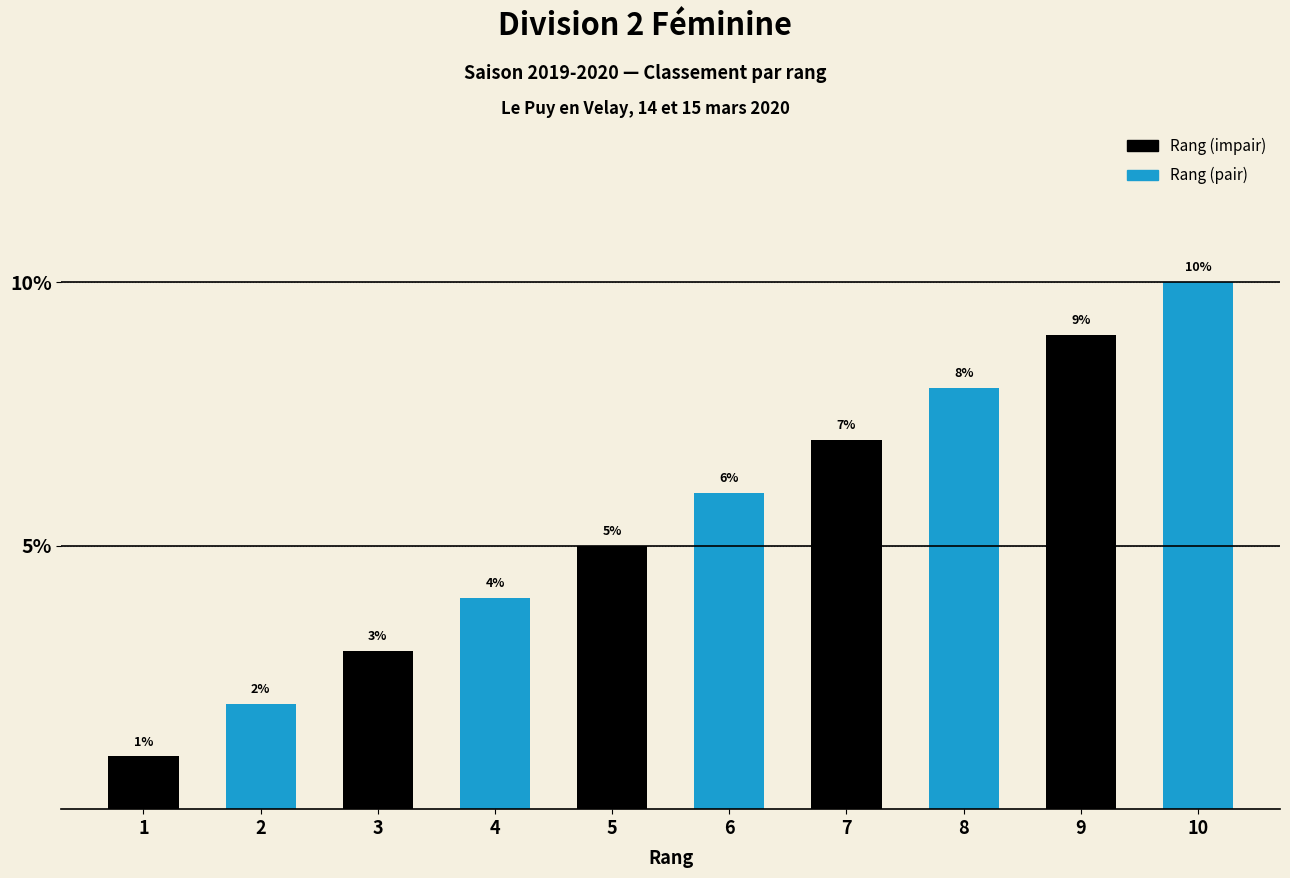

What is the average value of the Rang (pair) series?

6